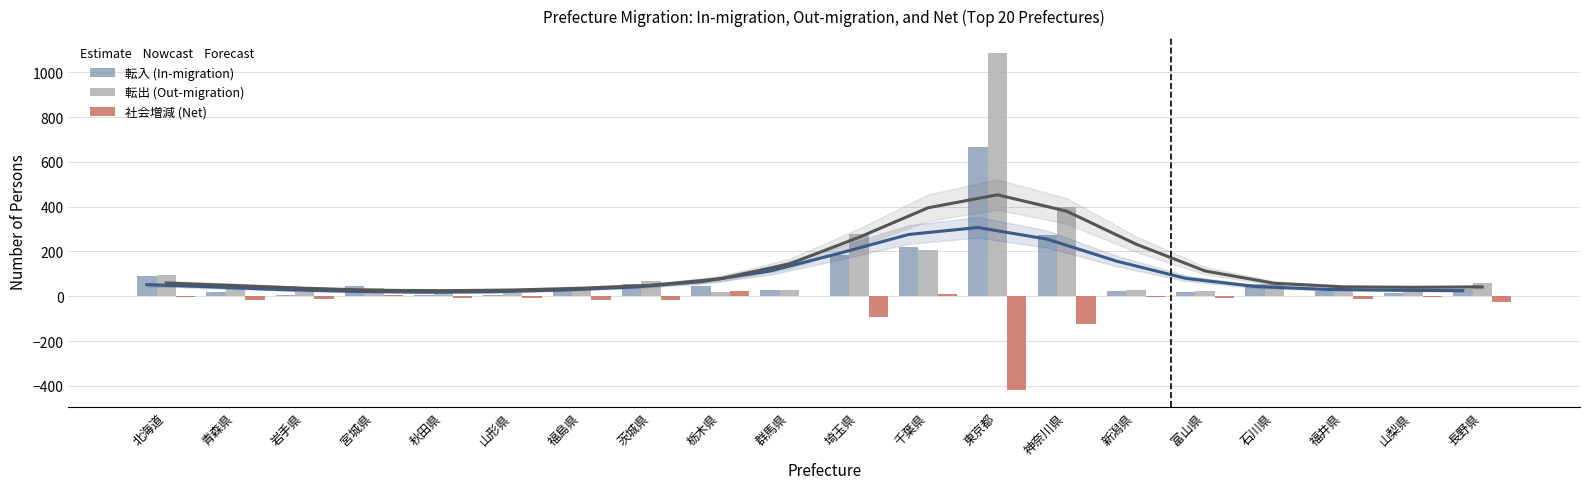

Where does the 社会増減 series first go above -9?

北海道